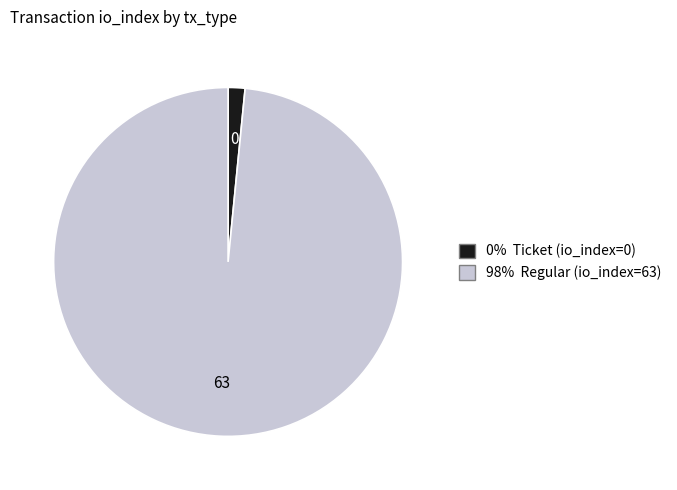

Count the number of slices in the pie.

2